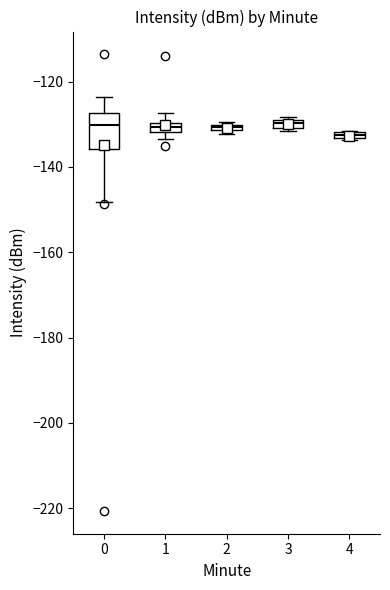

Comparing the boxes themselves (not the whiskers), which one is the tallest?

0